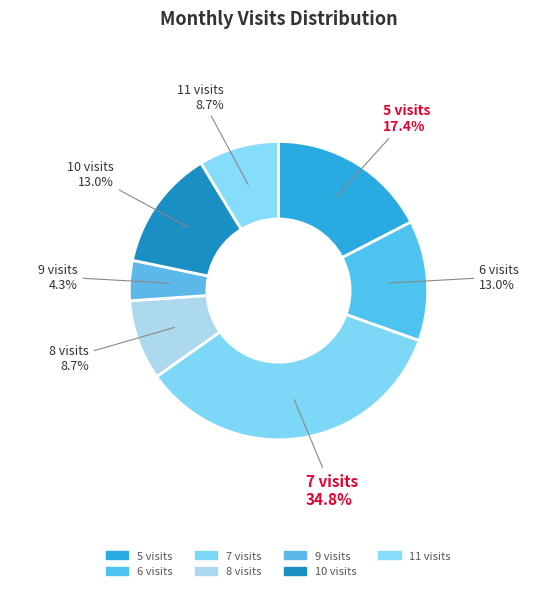

How many segments does this pie chart have?

7